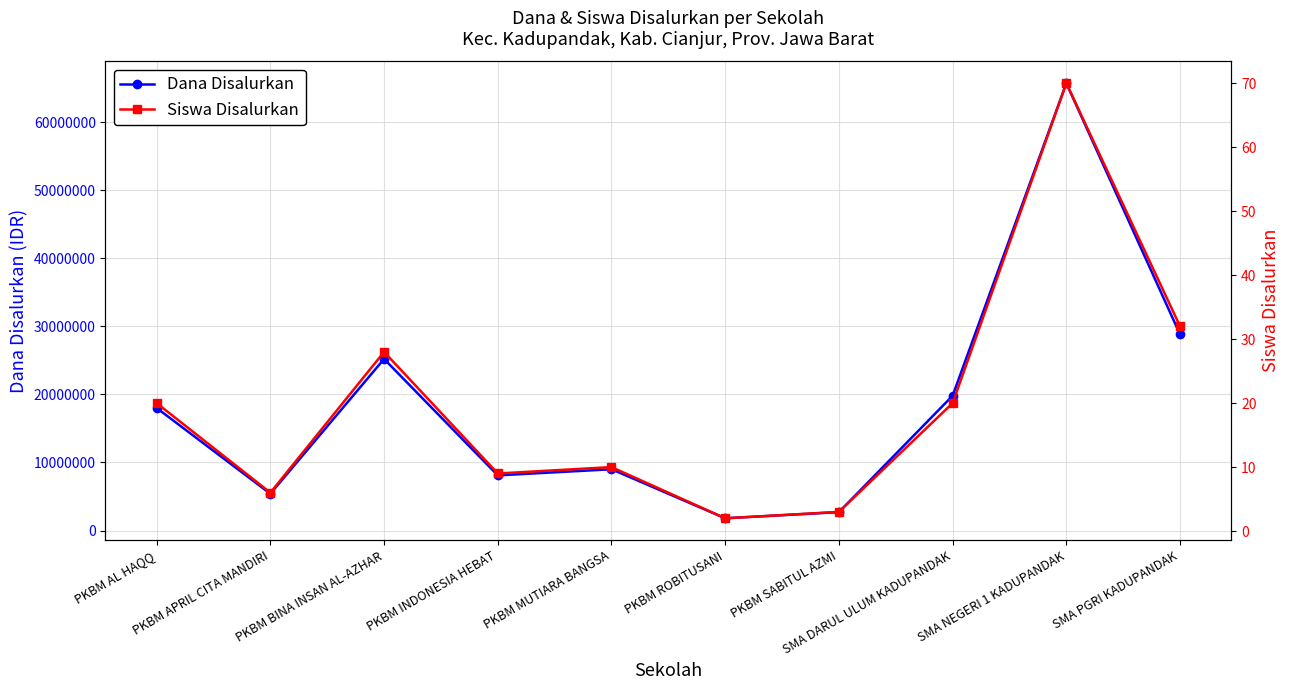

What value does the Dana Disalurkan series have at PKBM MUTIARA BANGSA, to the nearest 10?

9000000